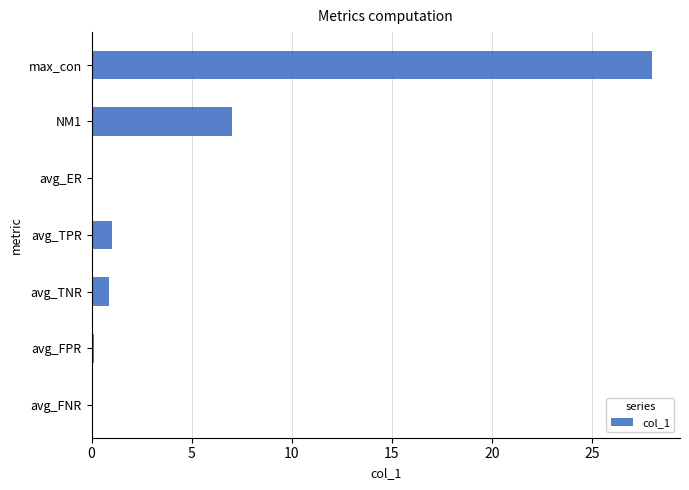

At which label is the value closest to 14?

NM1